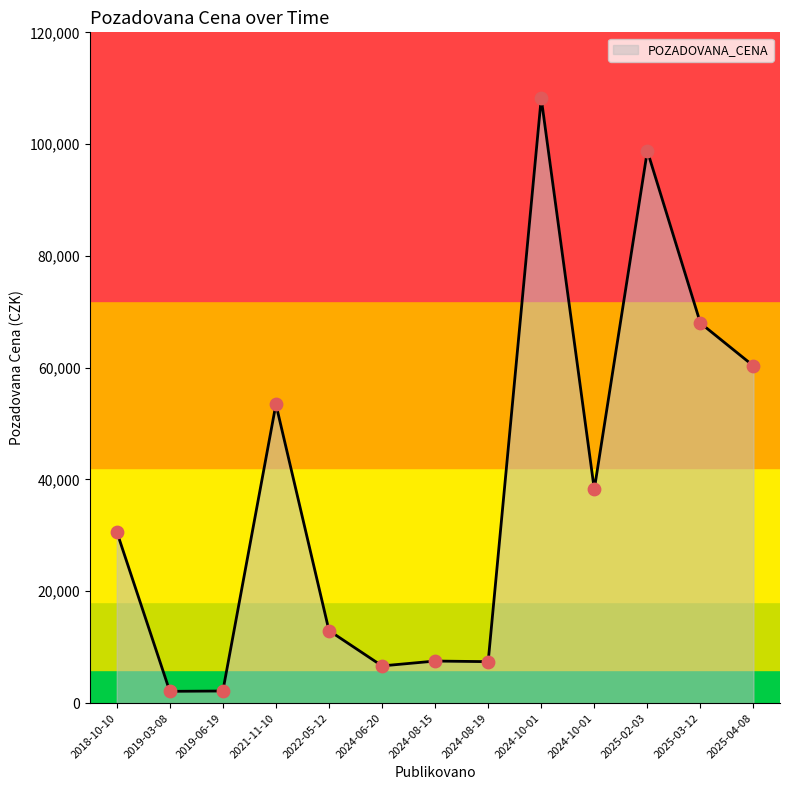

Which has a higher value, 2025-04-08 or 2021-11-10?

2025-04-08